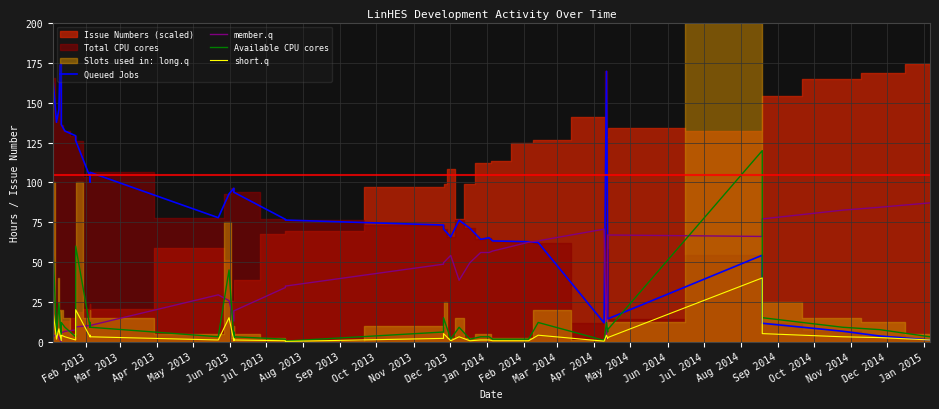

What is the difference between the short.q values at Oct 2014 and Dec 2013?

1.0